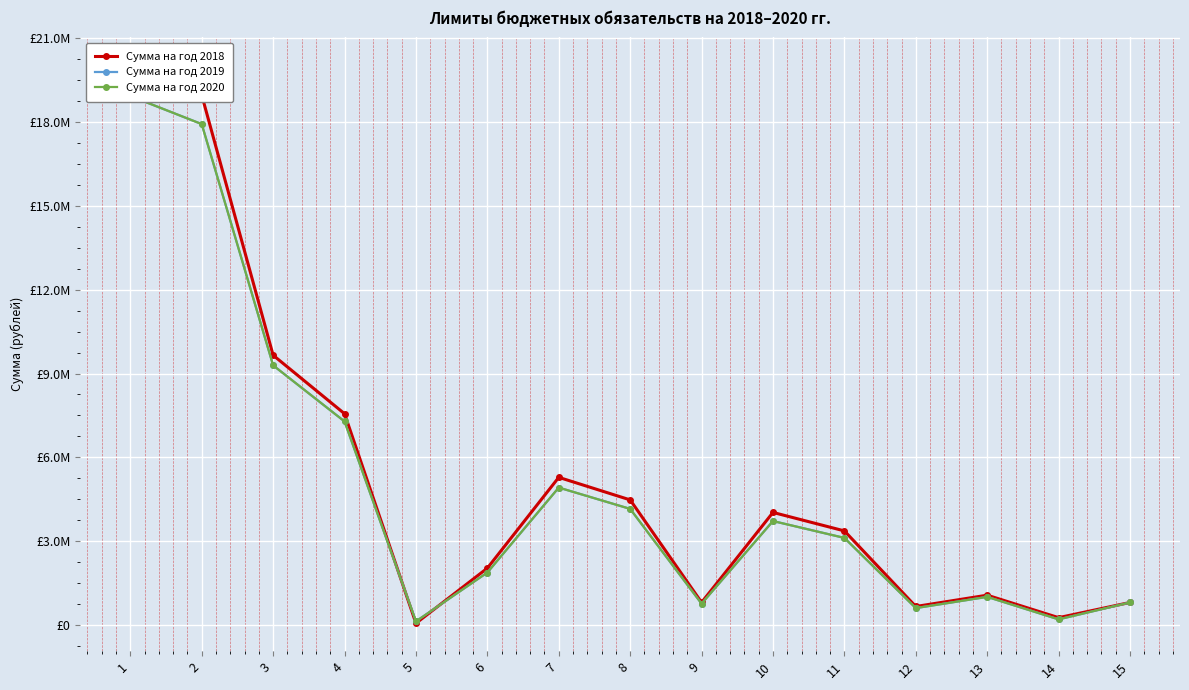

At which label is Сумма на год 2018 closest to 10046950?

3